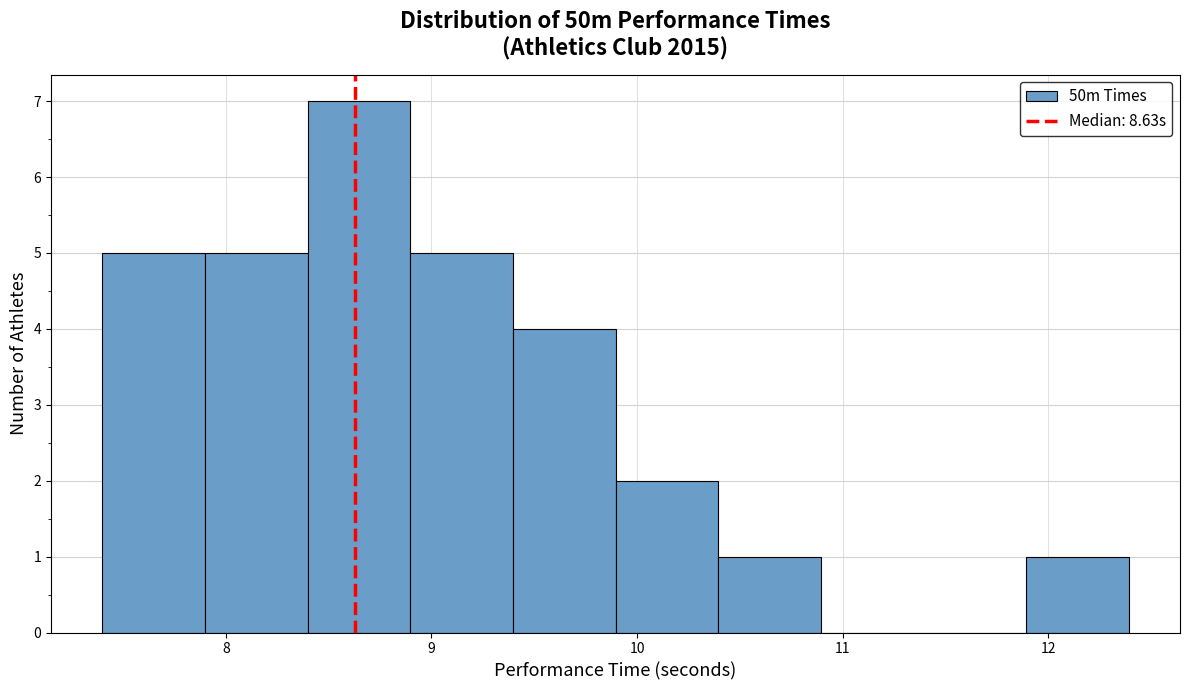

How tall is the bar that spans 9.9 to 10.4 on the x-axis? Neither the bar edges nor the heights are printed on the chart, so give them approximately, as read against the axes.

2